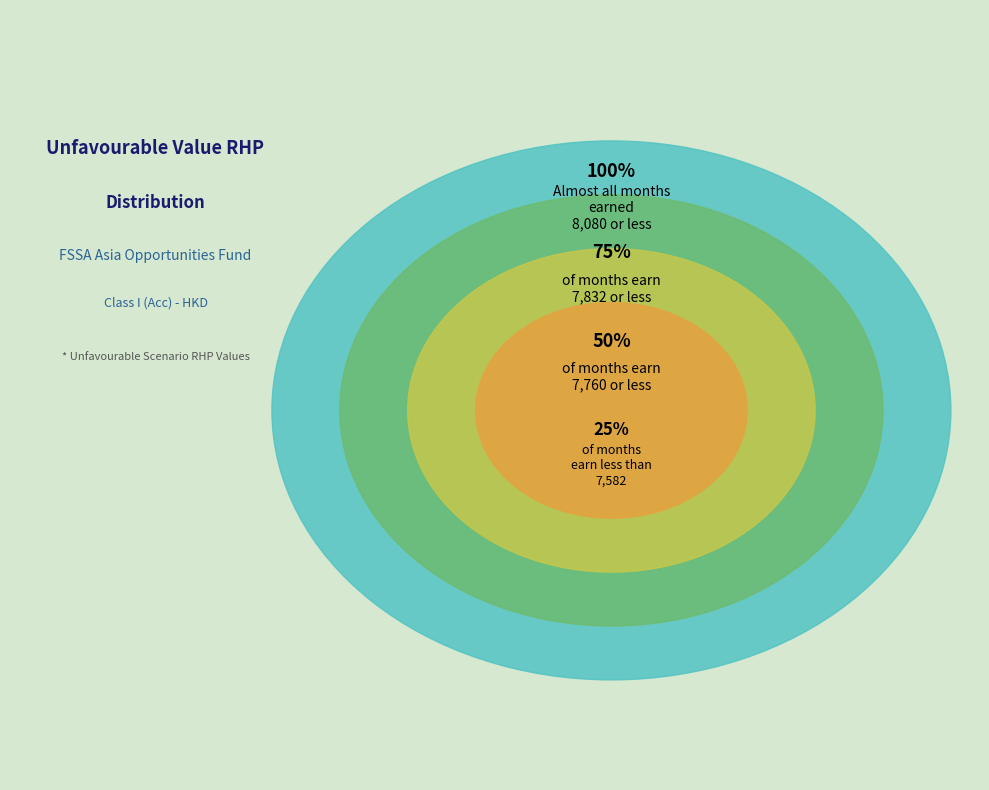

Does 2023-06-30 account for over 50% of the chart?

No